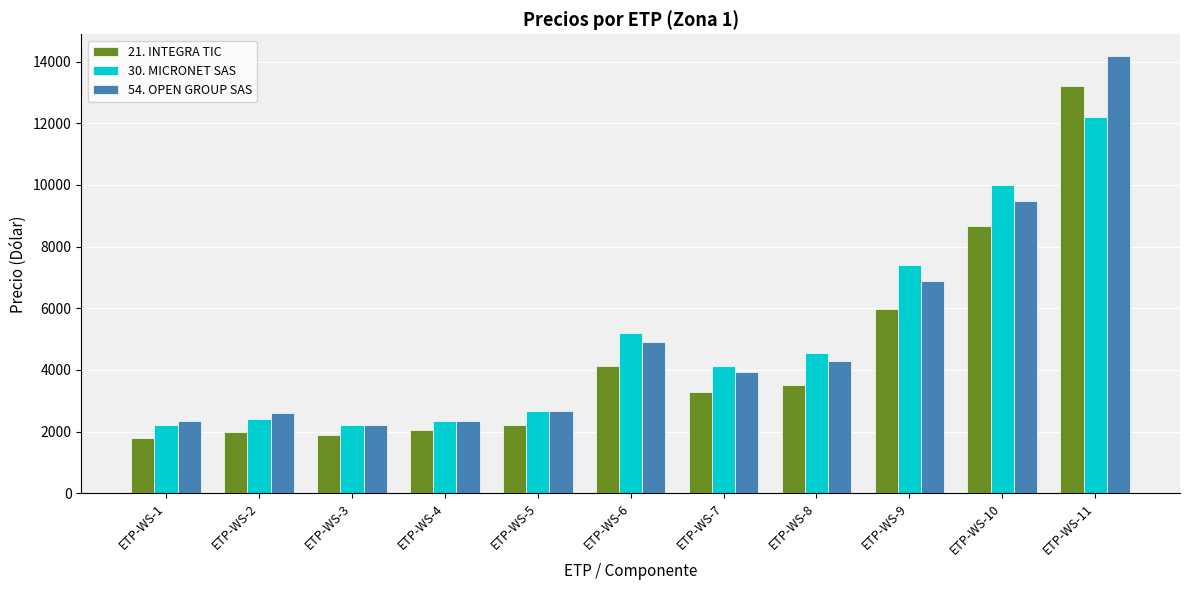

What is the greatest value displayed?

14175